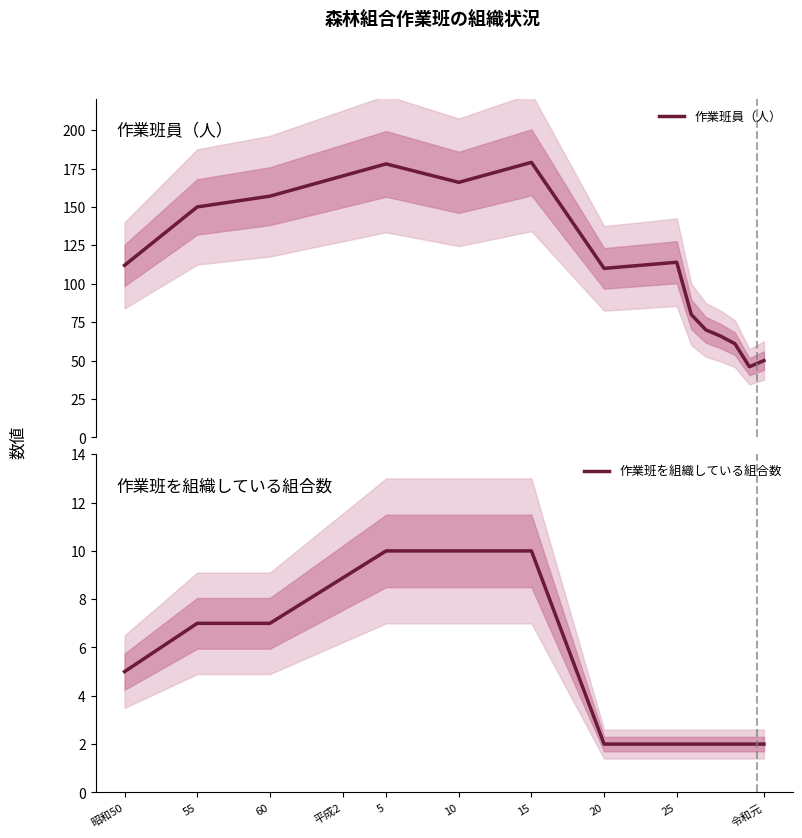

What is the difference between the second highest and second lowest values in the 作業班を組織している組合数 series?

8